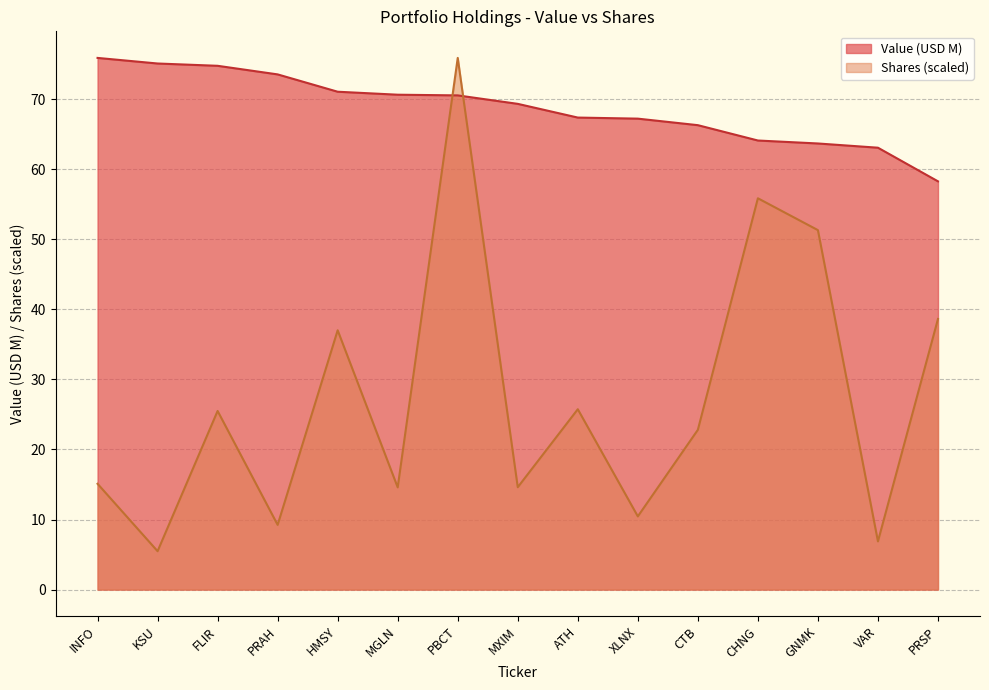

At MXIM, list the series in order from smallest to largest.

Shares (scaled), Value (USD M)